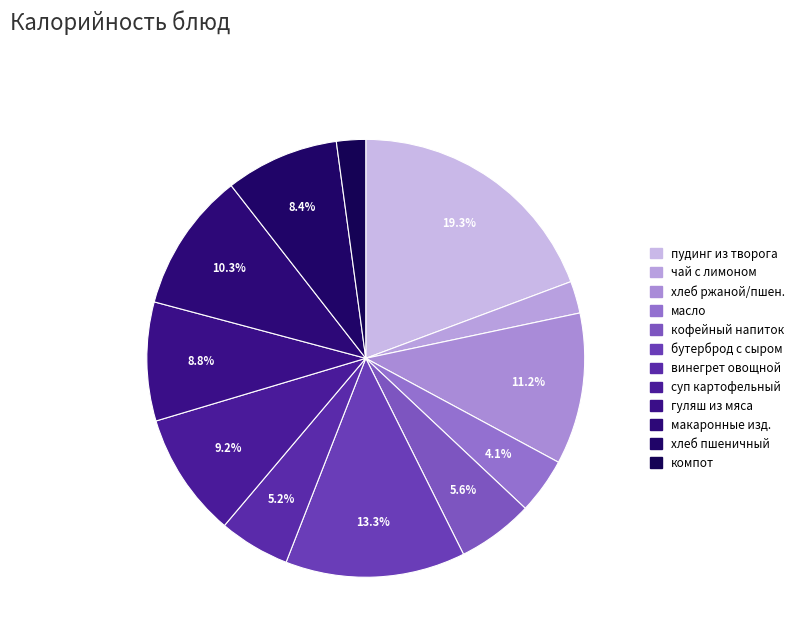

To the nearest percent, what is the average slice percentage?

8%